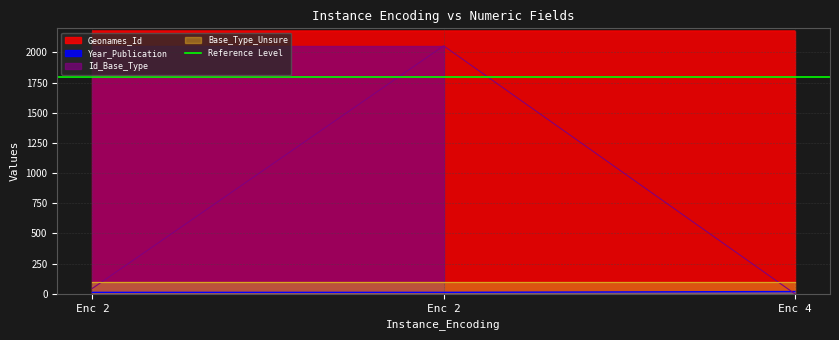

What is the value of the Id_Base_Type point at the 1st from the left?

45.0